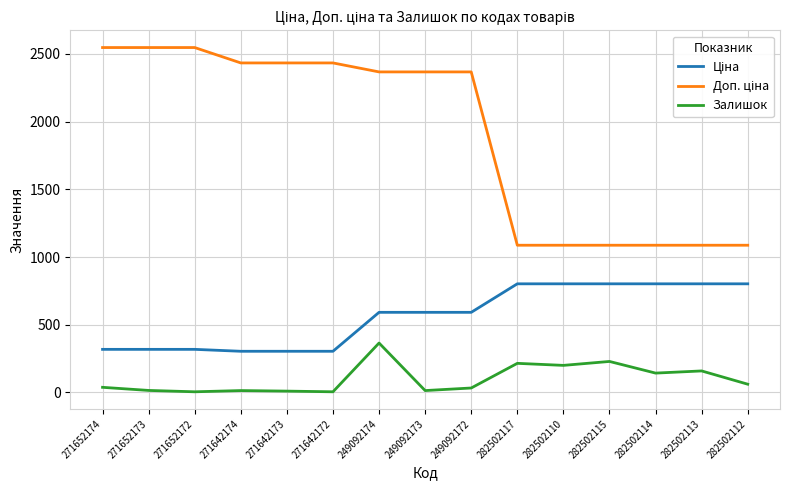

What position from the right is 271642172?

10